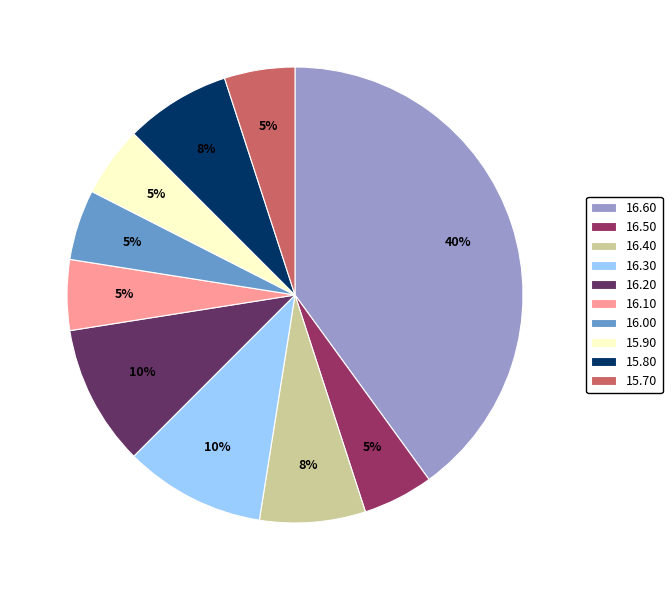

Which slice is the largest?

16.60